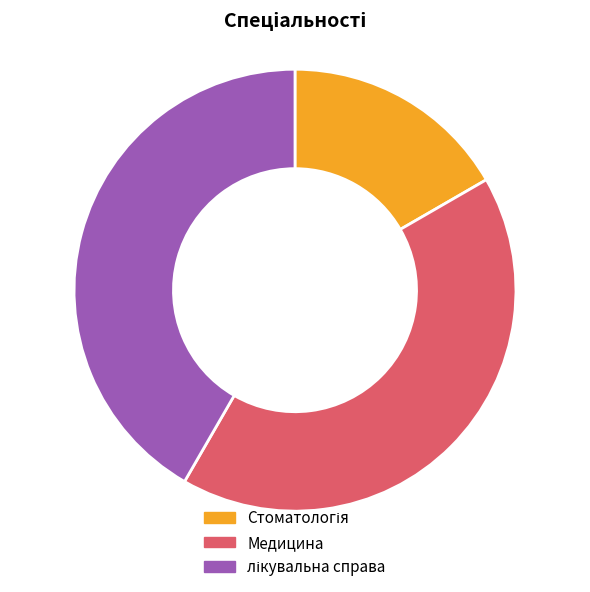

Is Медицина the majority of the pie?

No